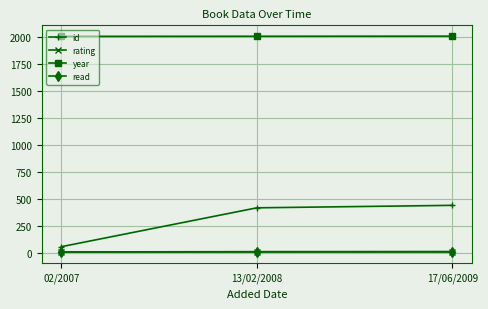

What is the spread (max minus min) of values at 13/02/2008?

2007